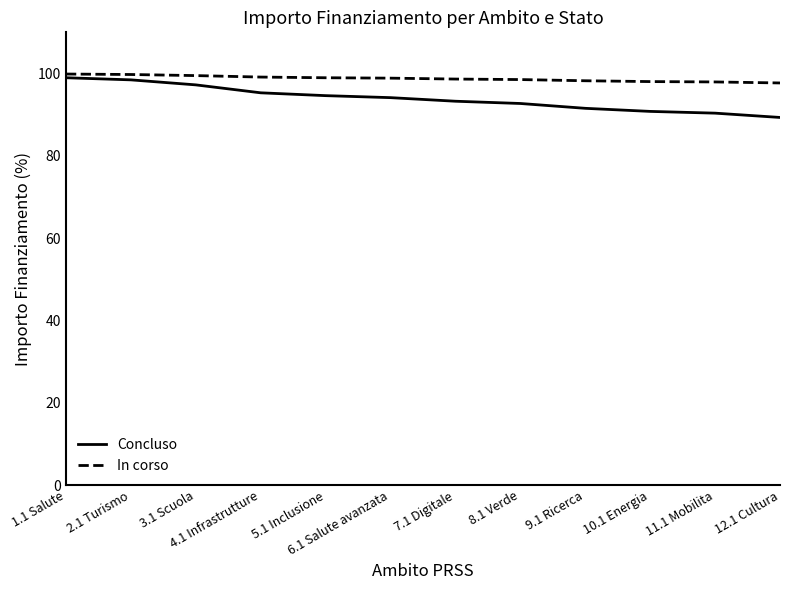

What is the greatest value displayed?

99.9